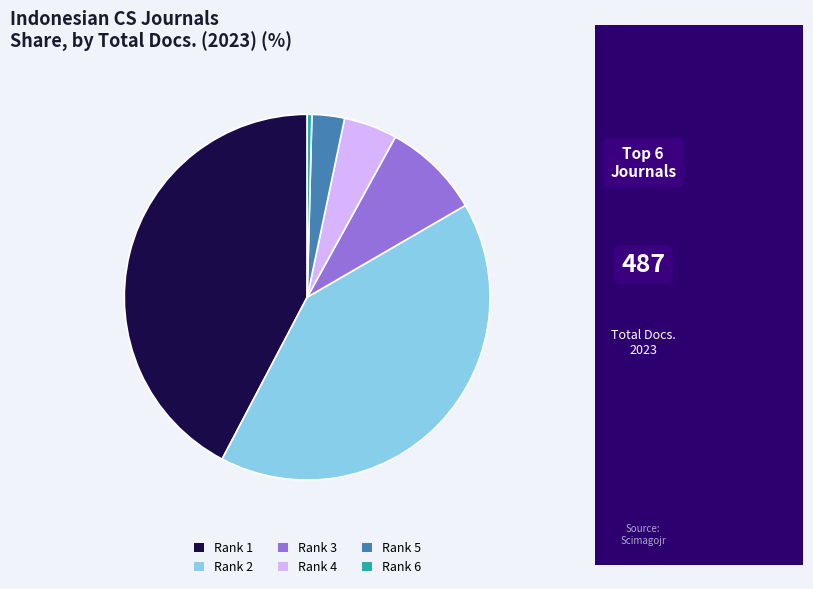

Rank the categories by value from highest to lowest.

Rank 1, Rank 2, Rank 3, Rank 4, Rank 5, Rank 6